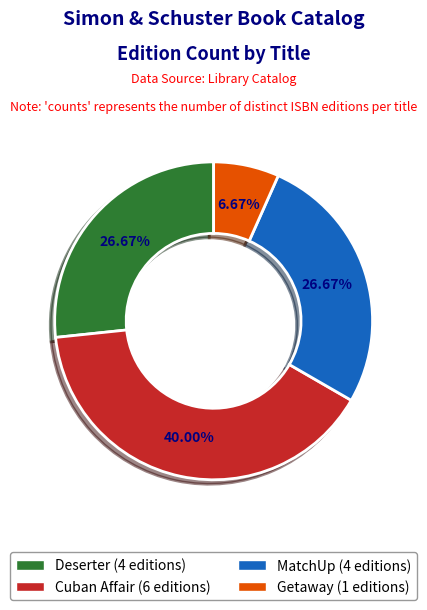

Does MatchUp represent more than half of the total?

No